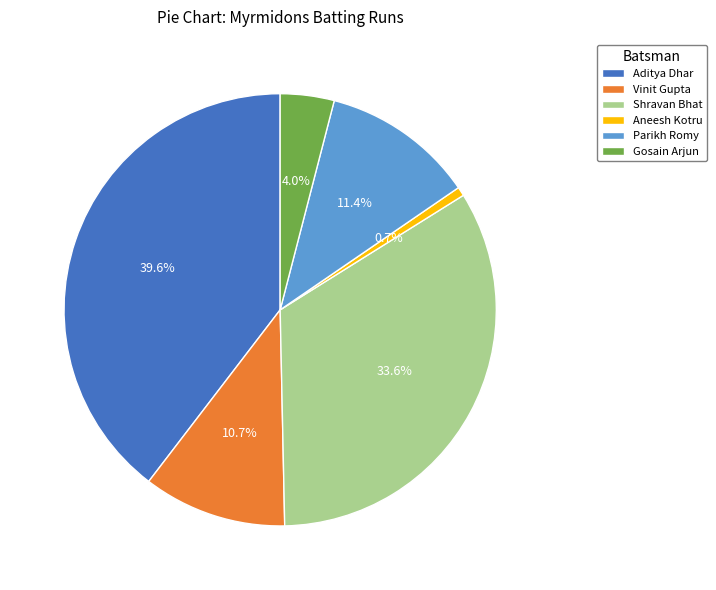

To the nearest percent, what is the difference between the Shravan Bhat and Parikh Romy slice percentages?

22%